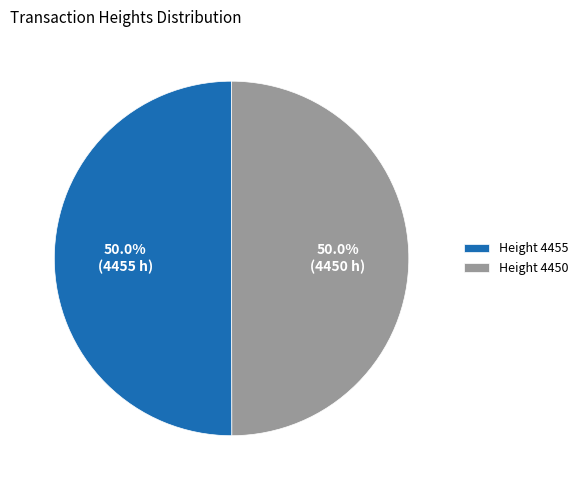

What is the ratio of the value at Height 4450 to the value at Height 4455?

1.0